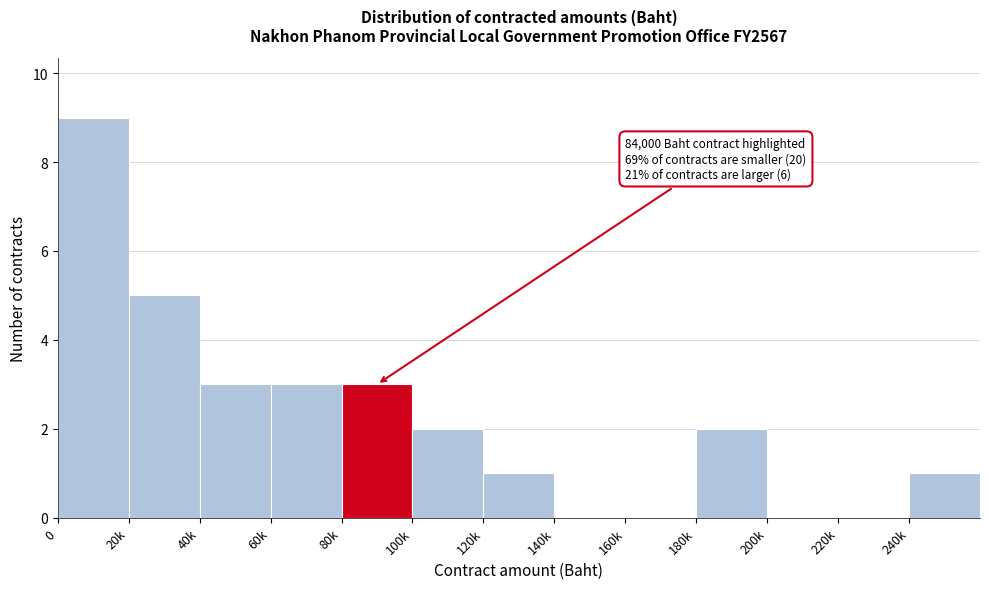

Reading left to right, what are all the values shown in this chart?

0=9	20k=5	40k=3	60k=3	80k=3	100k=2	120k=1	140k=0	160k=0	180k=2	200k=0	220k=0	240k=1